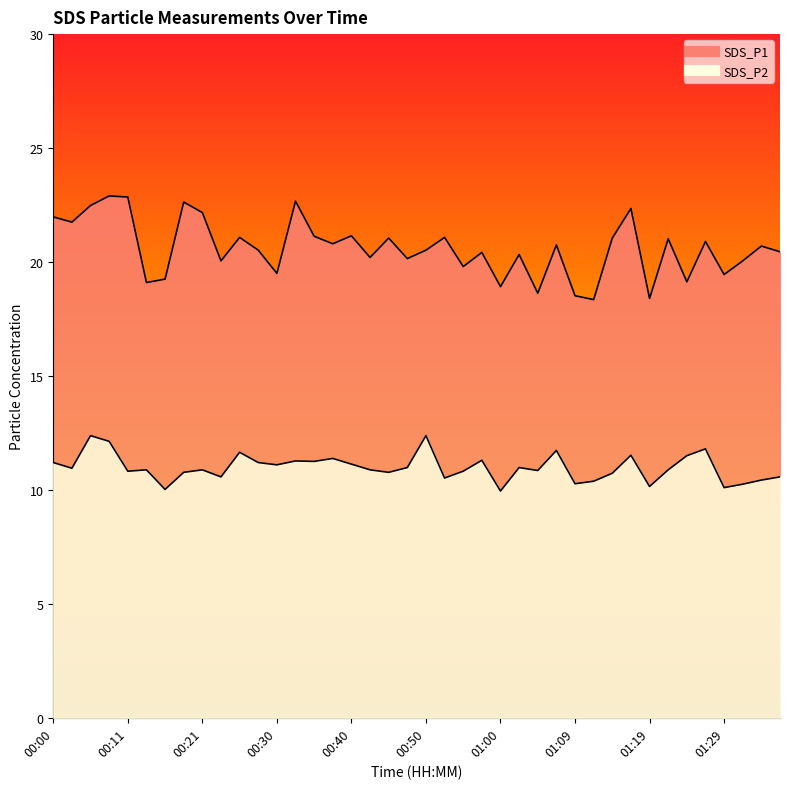

What are all the series names shown in the legend?

SDS_P1, SDS_P2